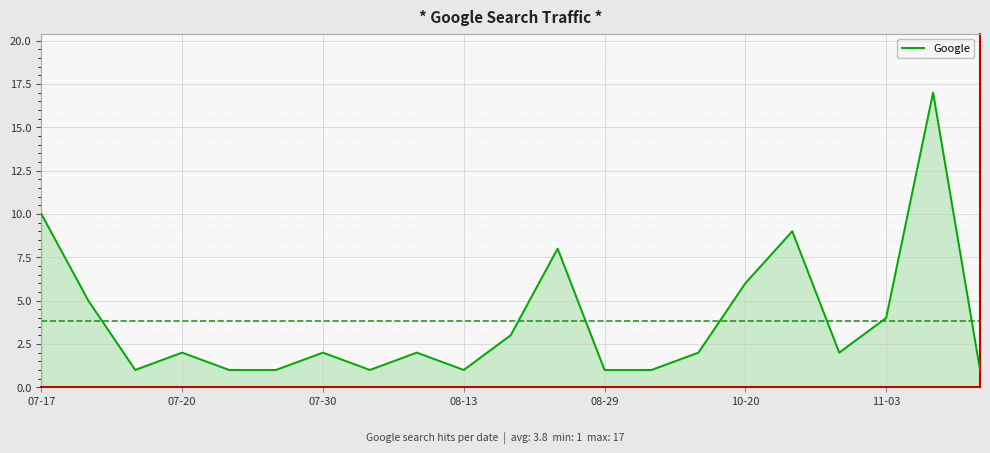

What is the difference between the maximum and minimum values?

16